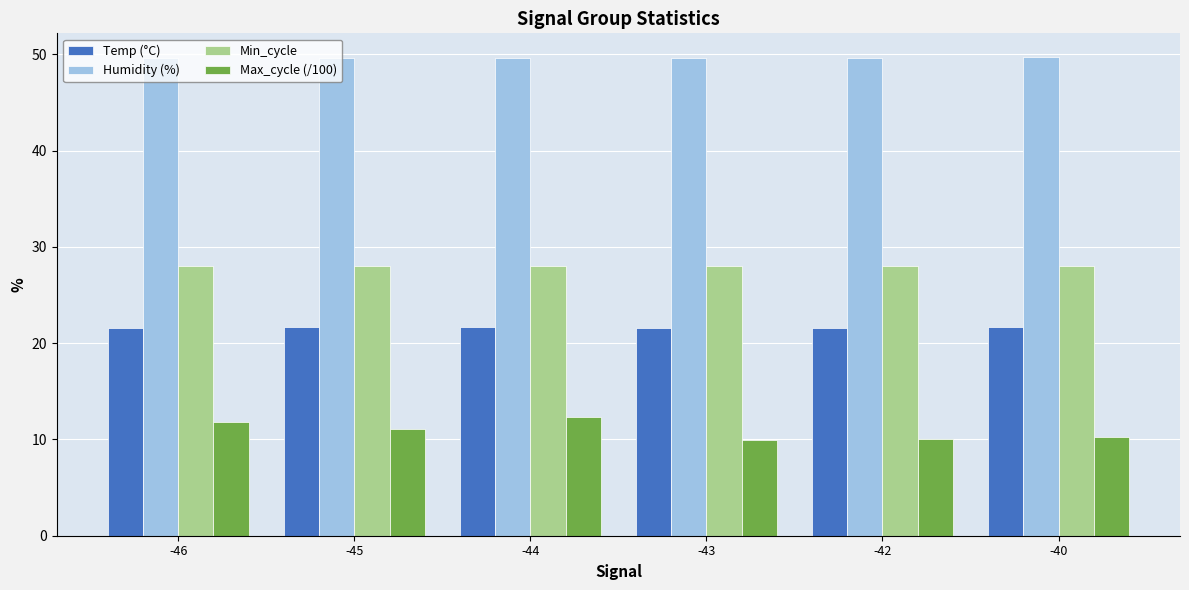

What is the average value of the Temp (°C) series?

21.6